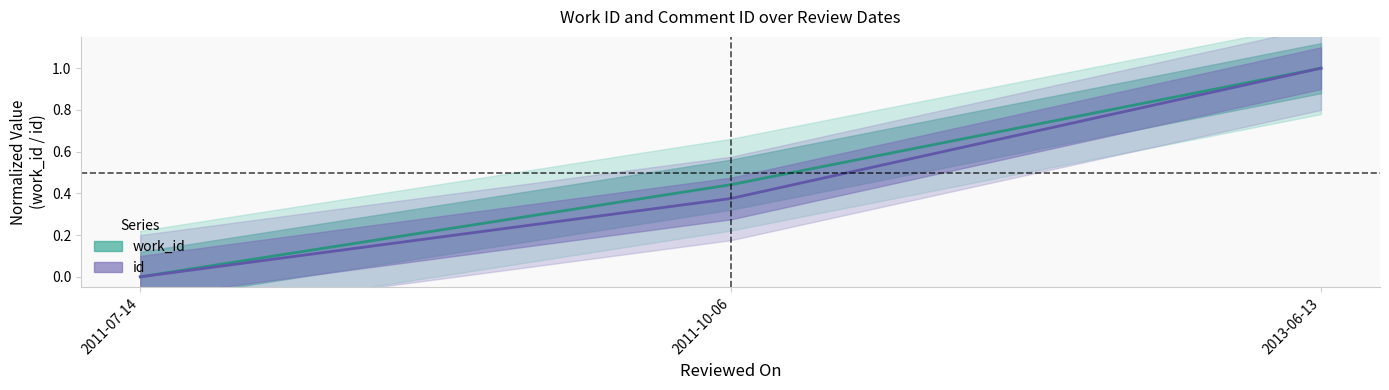

How many data points does each series have?

3